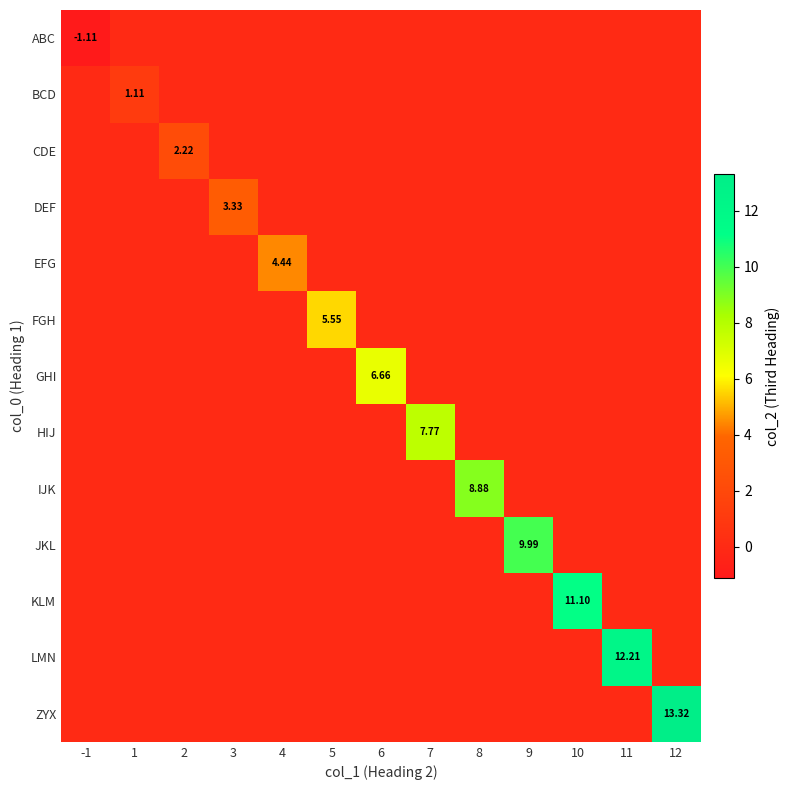

True or false: IJK has a value of -2.8 at 5.

False